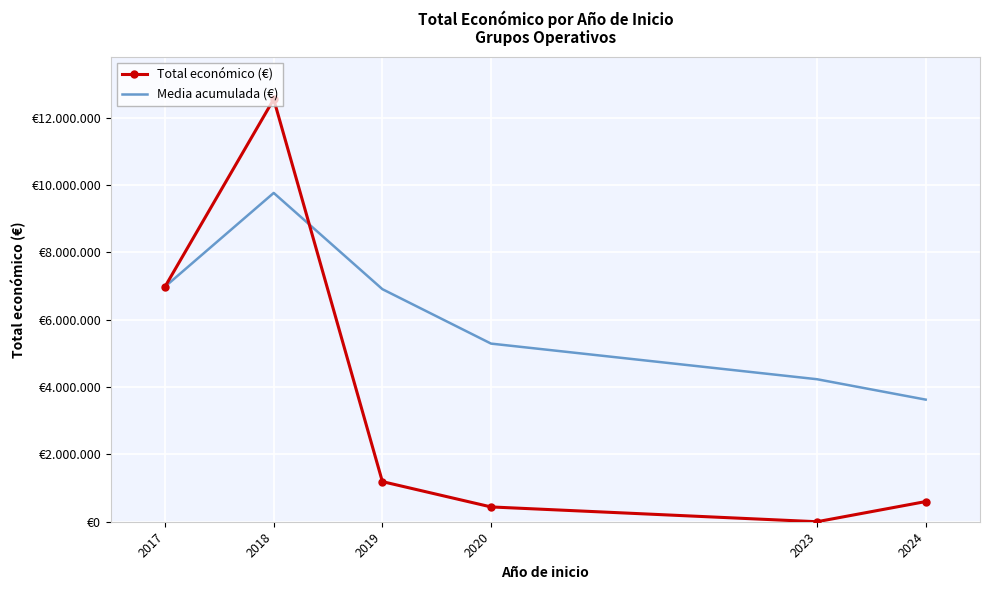

What are all the series names shown in the legend?

Total económico (€), Media acumulada (€)